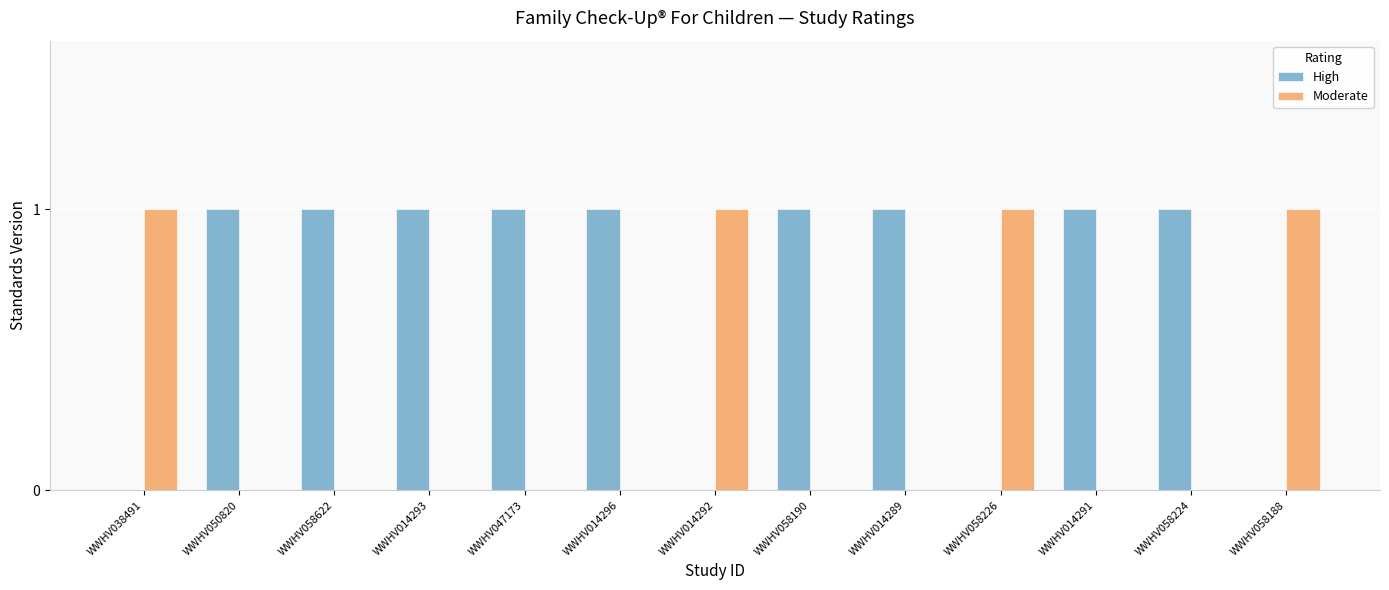

Reading left to right, list all the values displayed in this chart.

High: WWHV038491=0	WWHV050820=1	WWHV058622=1	WWHV014293=1	WWHV047173=1	WWHV014296=1	WWHV014292=0	WWHV058190=1	WWHV014289=1	WWHV058226=0	WWHV014291=1	WWHV058224=1	WWHV058188=0
Moderate: WWHV038491=1	WWHV050820=0	WWHV058622=0	WWHV014293=0	WWHV047173=0	WWHV014296=0	WWHV014292=1	WWHV058190=0	WWHV014289=0	WWHV058226=1	WWHV014291=0	WWHV058224=0	WWHV058188=1